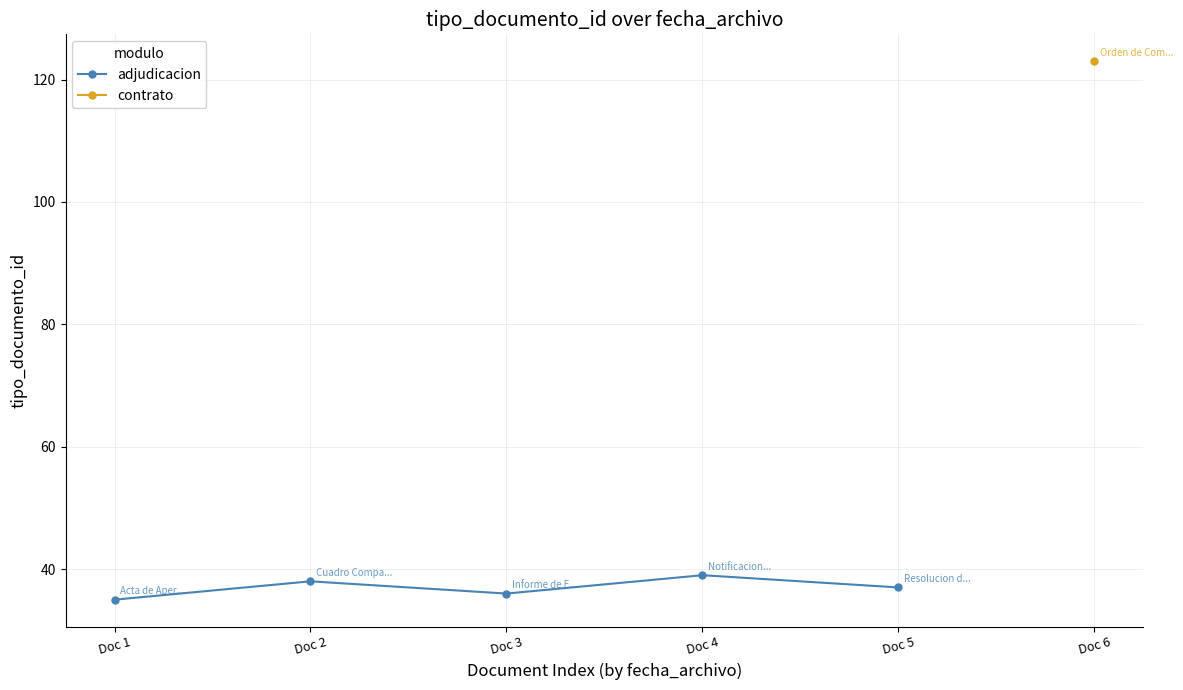

At which label is the value closest to 37?

Doc 5